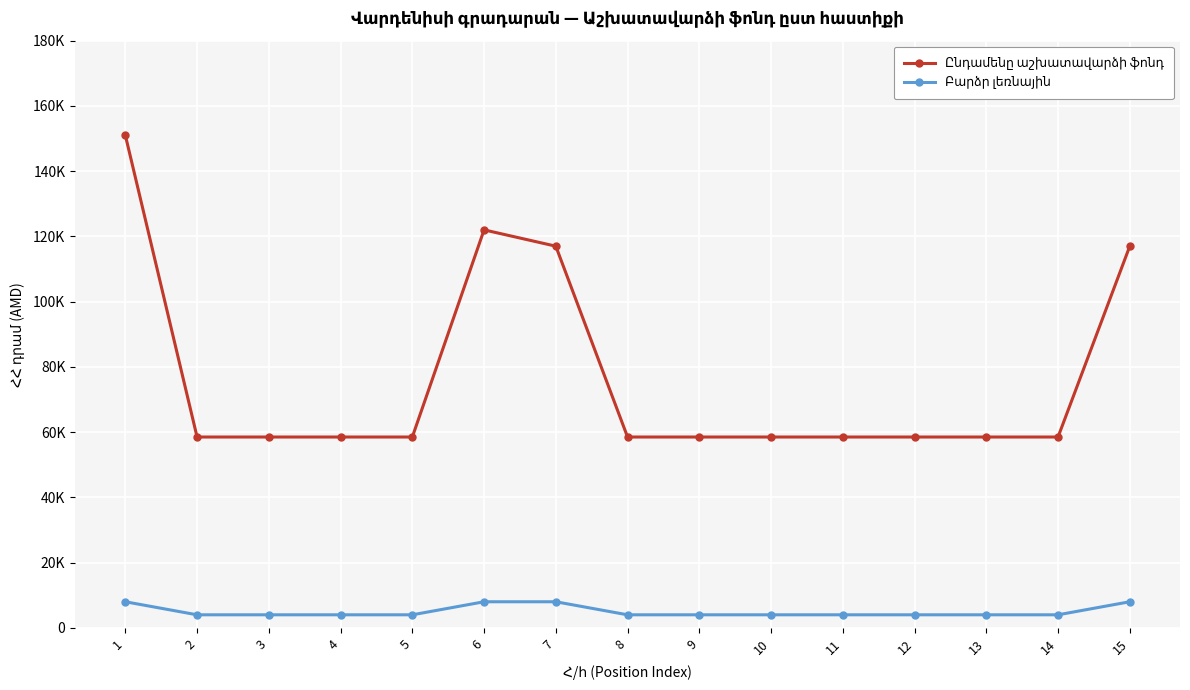

The Ընդամենը աշխատավարձի ֆոնդ series shows 58500 at 14. True or false?

True